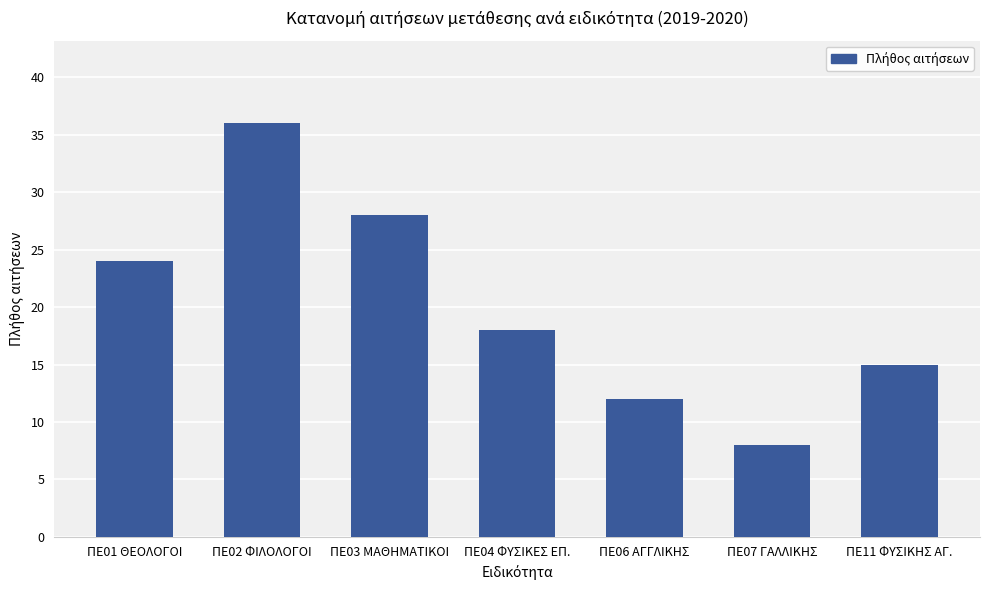

What is the minimum value shown in the chart?

8